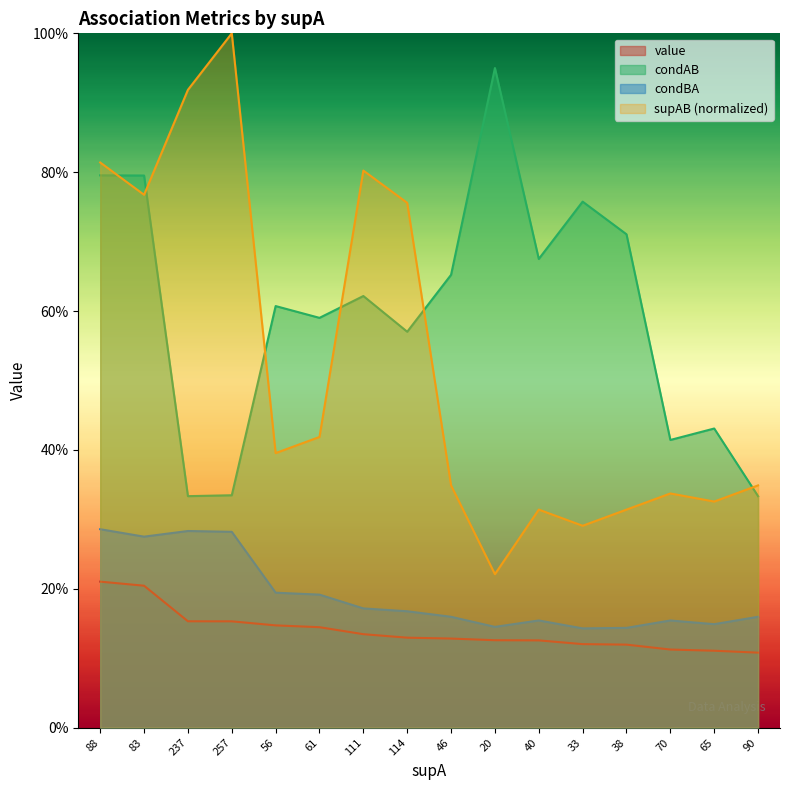

How many interior local valleys does the condBA series have?

4